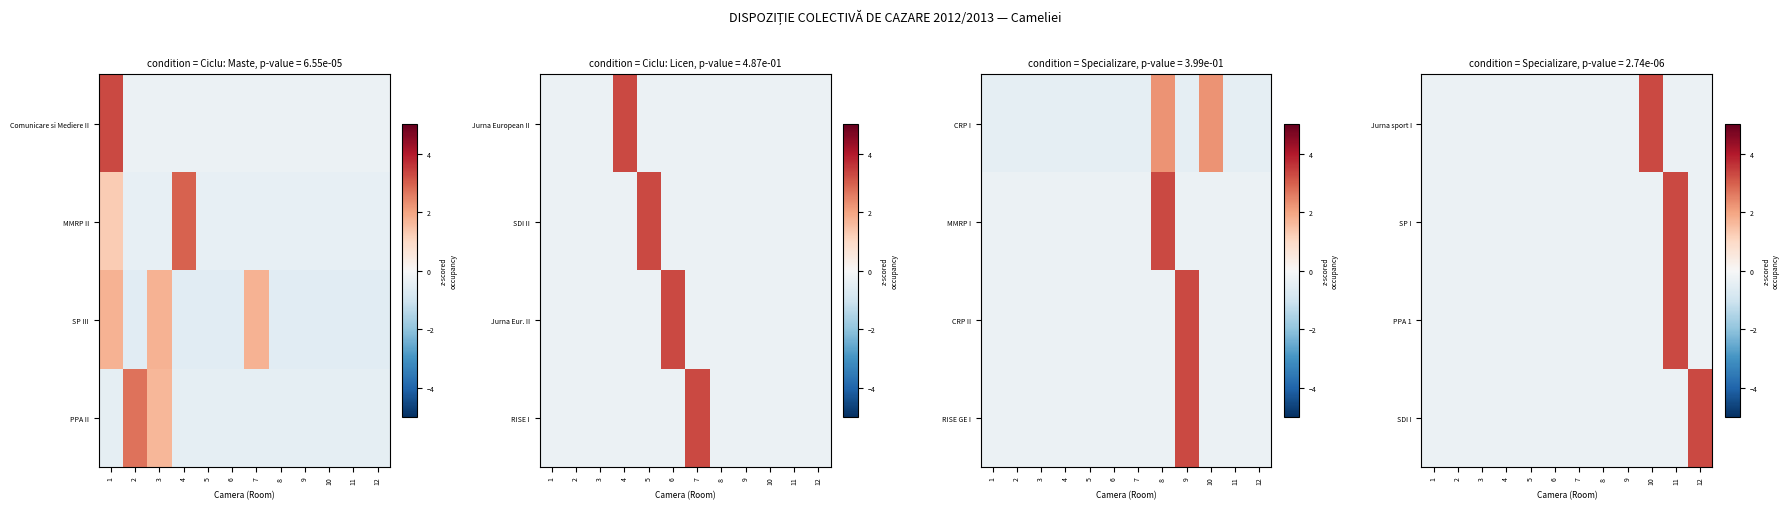

What is the greatest value displayed?

3.3